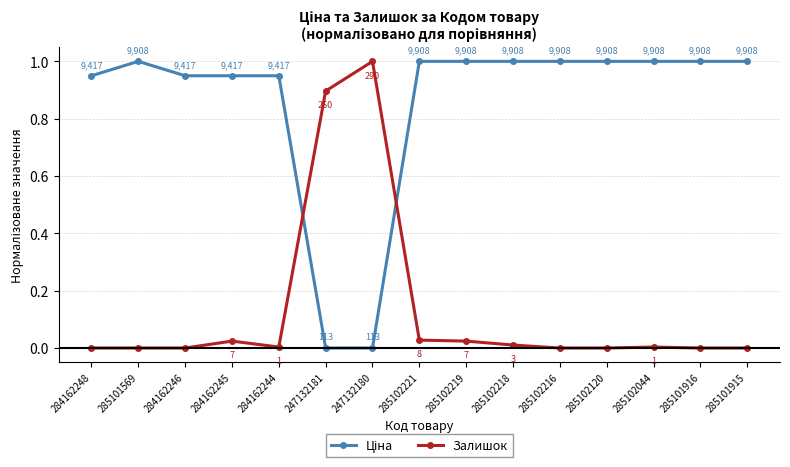

Where is the first local maximum for Залишок?

284162245